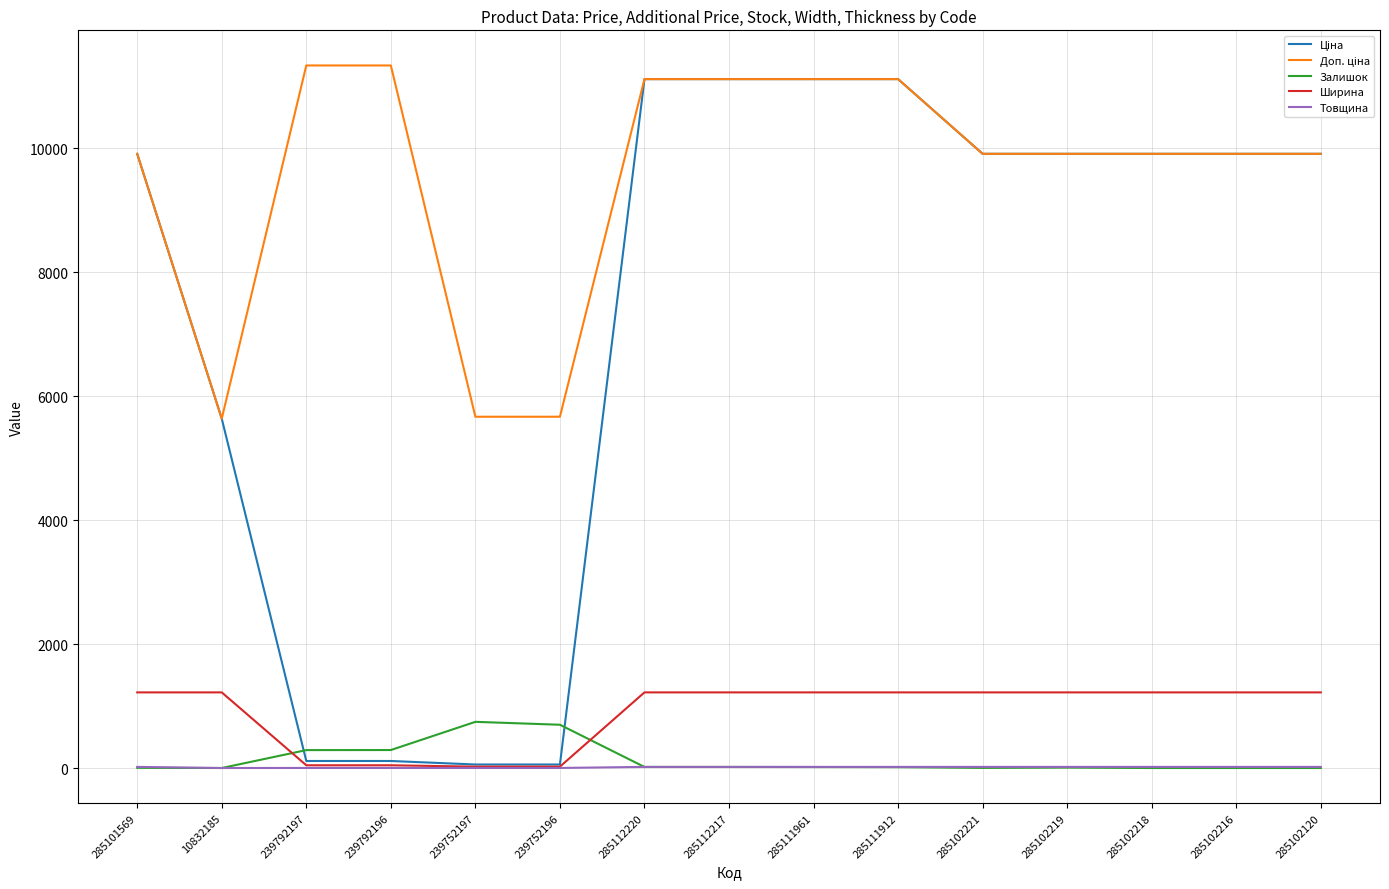

The Ширина series shows 2119.7 at 285102218. True or false?

False